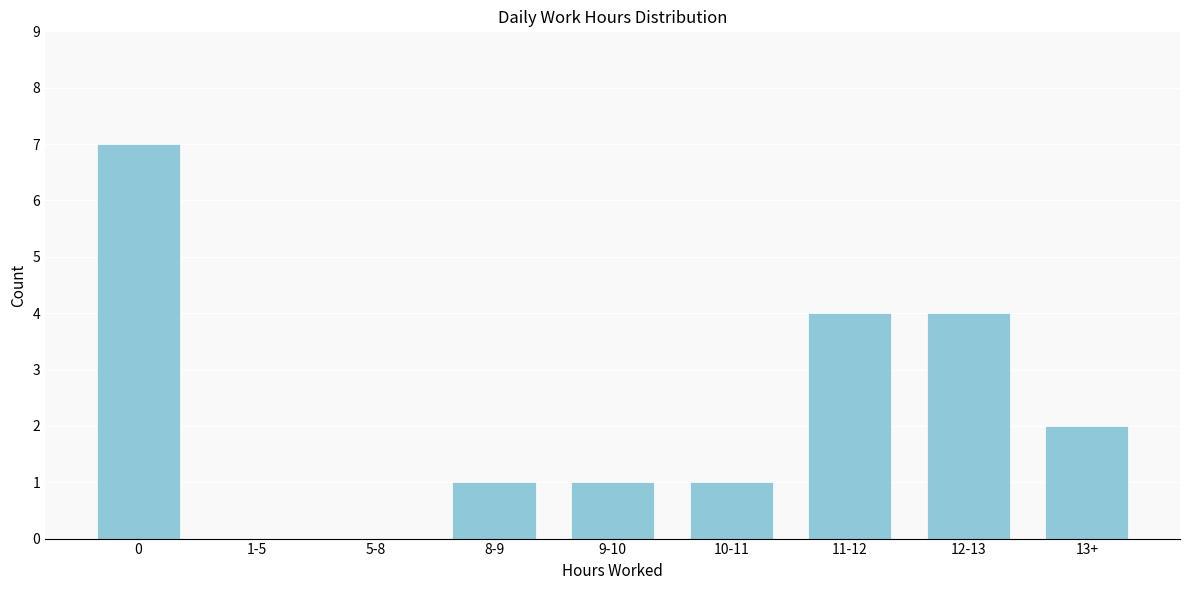

Reading right to left, extract all data points from this chart.

13+=2	12-13=4	11-12=4	10-11=1	9-10=1	8-9=1	5-8=0	1-5=0	0=7